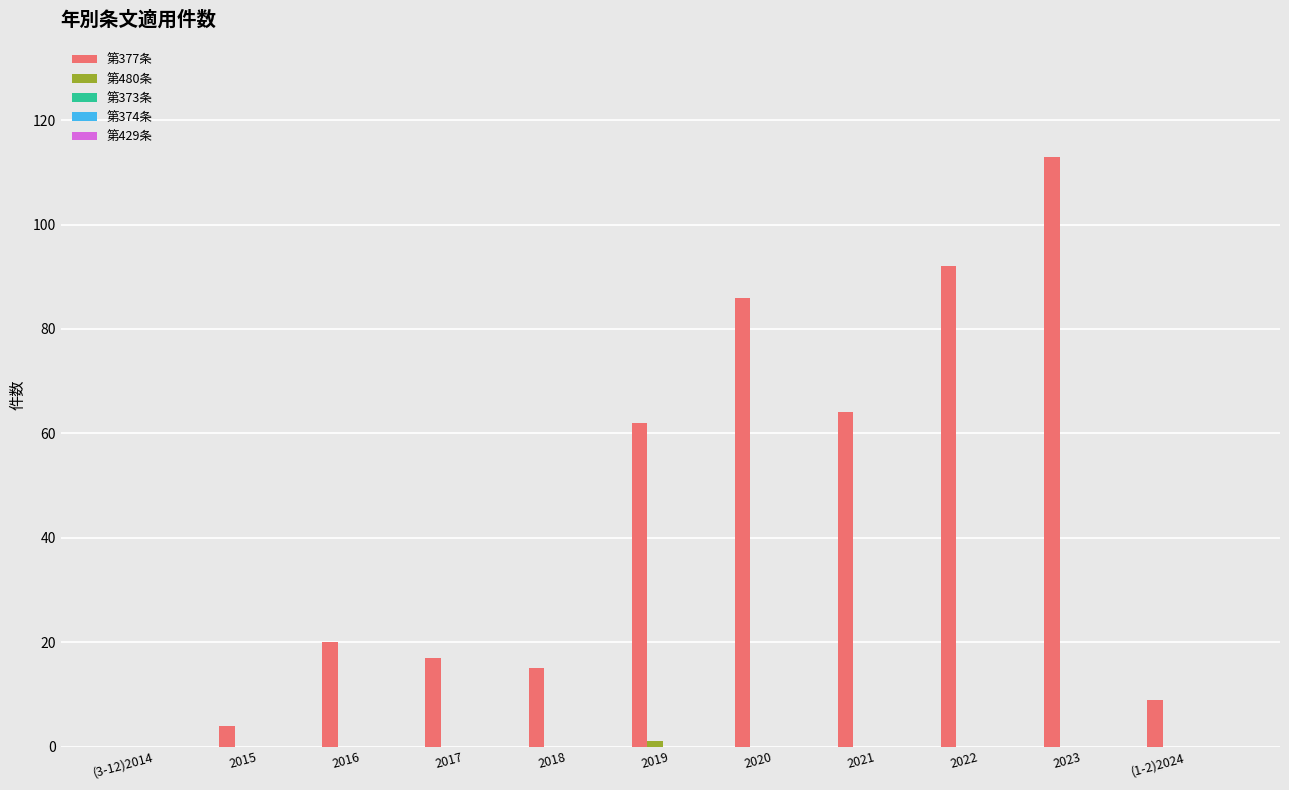

What is the total value across all series at 2019?

63